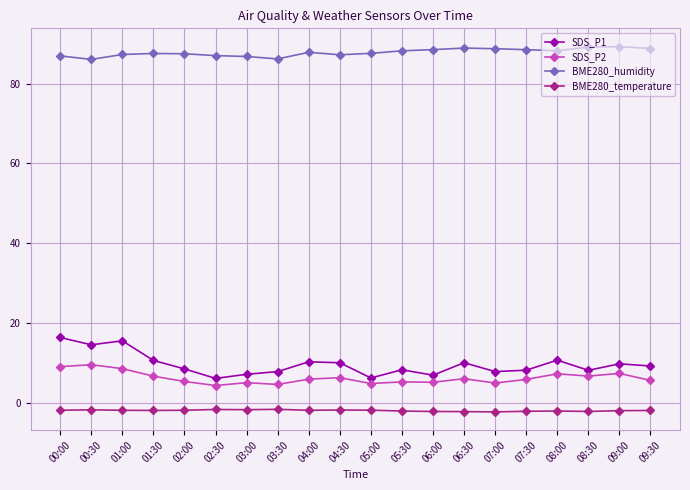

Is this an area chart (filled region under the line)?

No